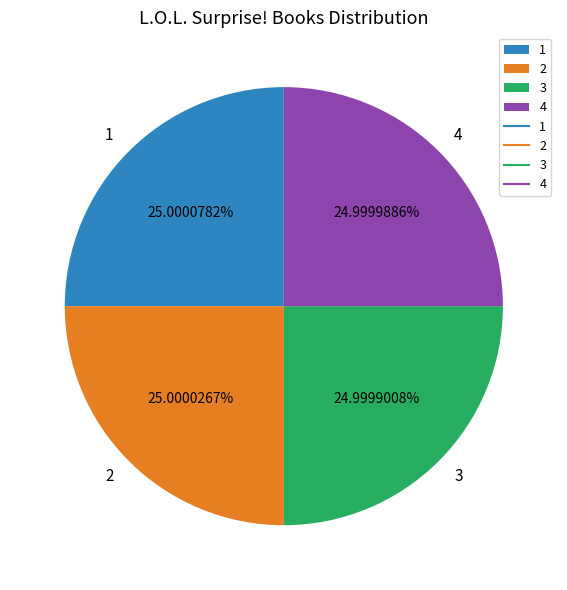

Approximately how many times larger is the value at 2 compared to 1?

1.0